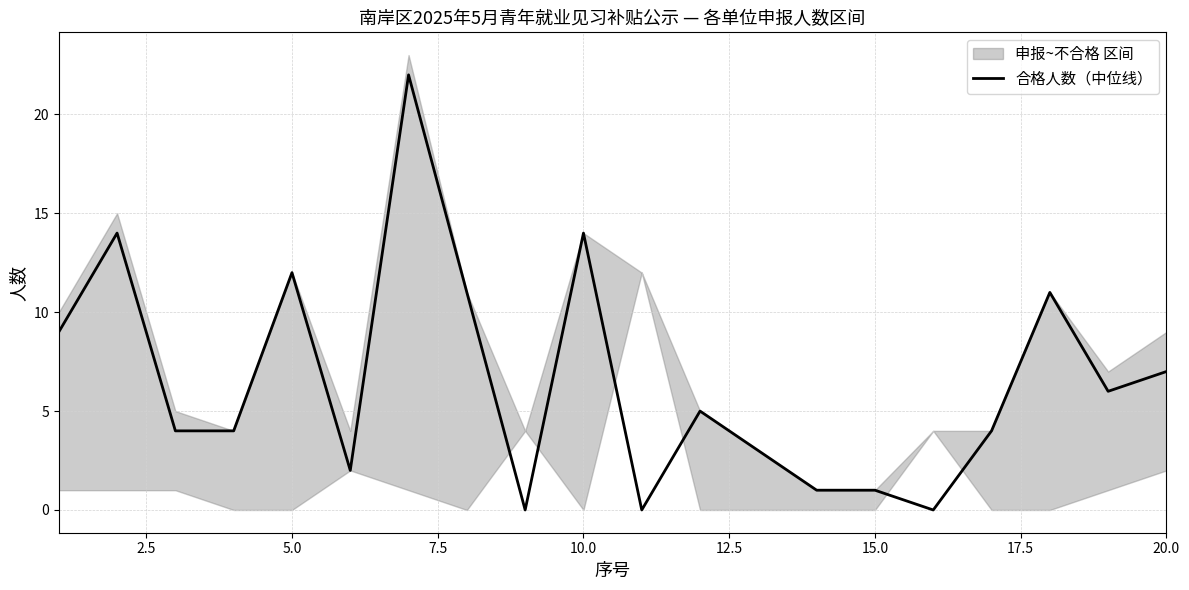

What is the maximum value for 合格人数（中位线）?

22